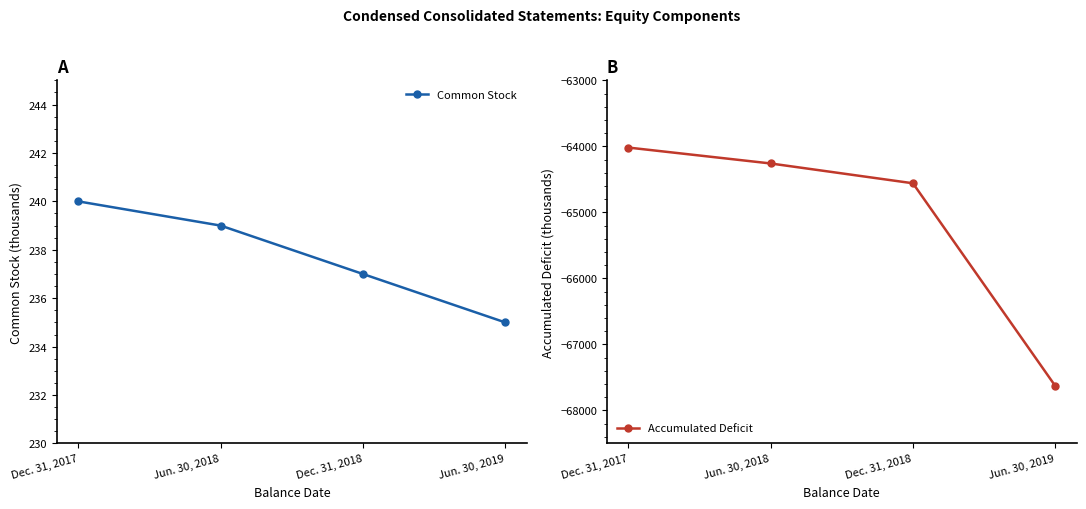

What is the sum of all Common Stock values?

951